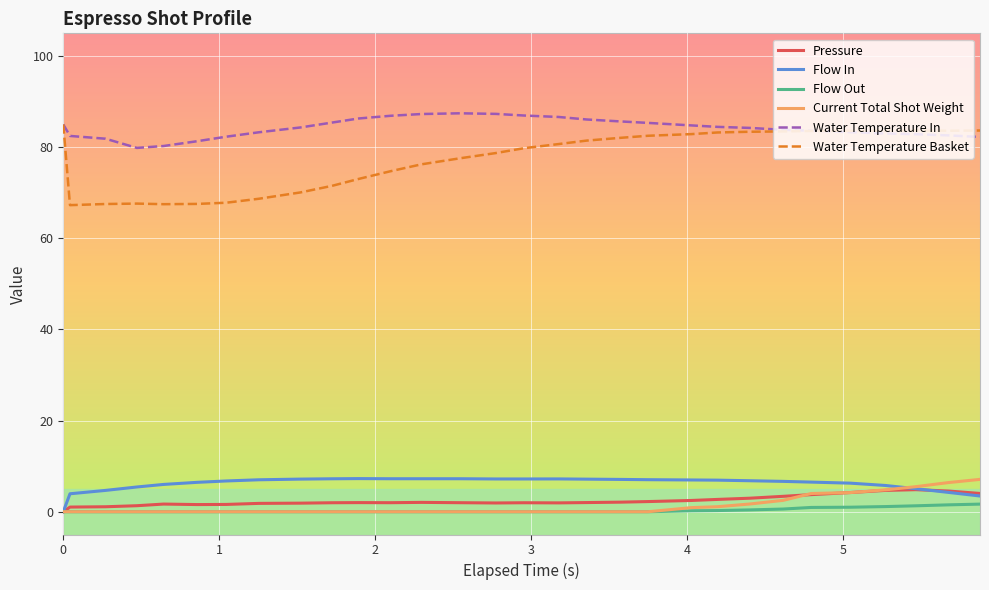

What is the lowest value of the Water Temperature Basket series?

67.3